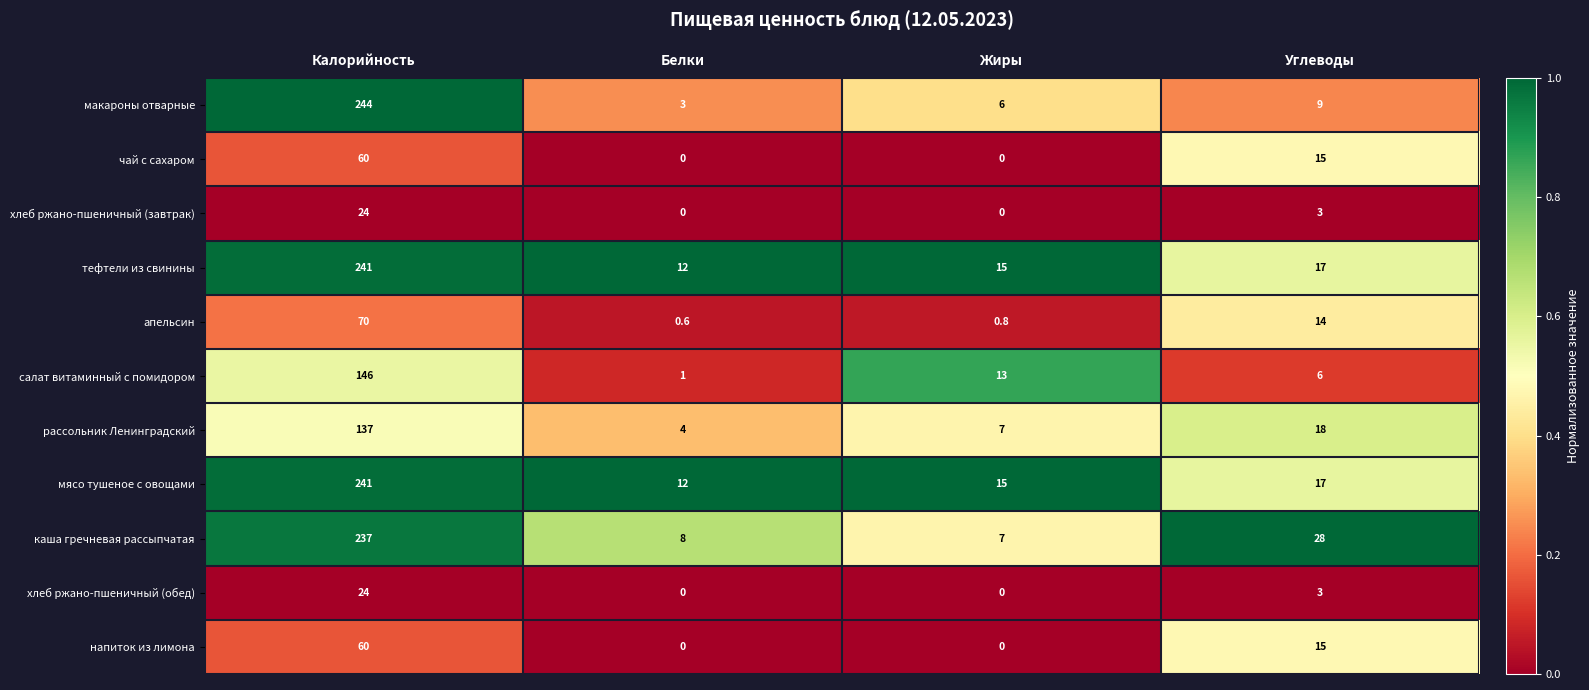

At how many categories does at least one series exceed 0?

4